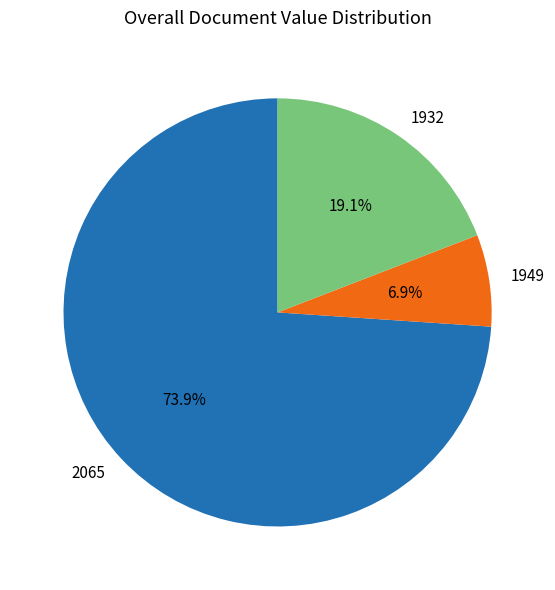

Between 2065 and 1932, which is larger?

2065